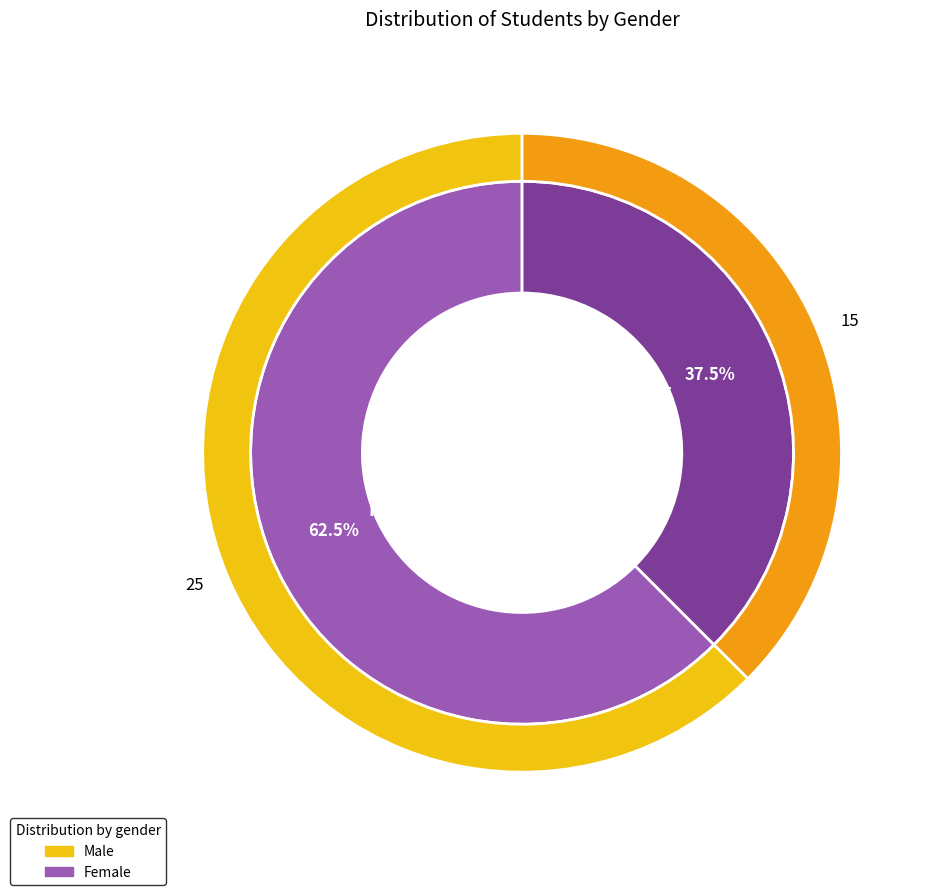

Rank the categories by value from highest to lowest.

M, F